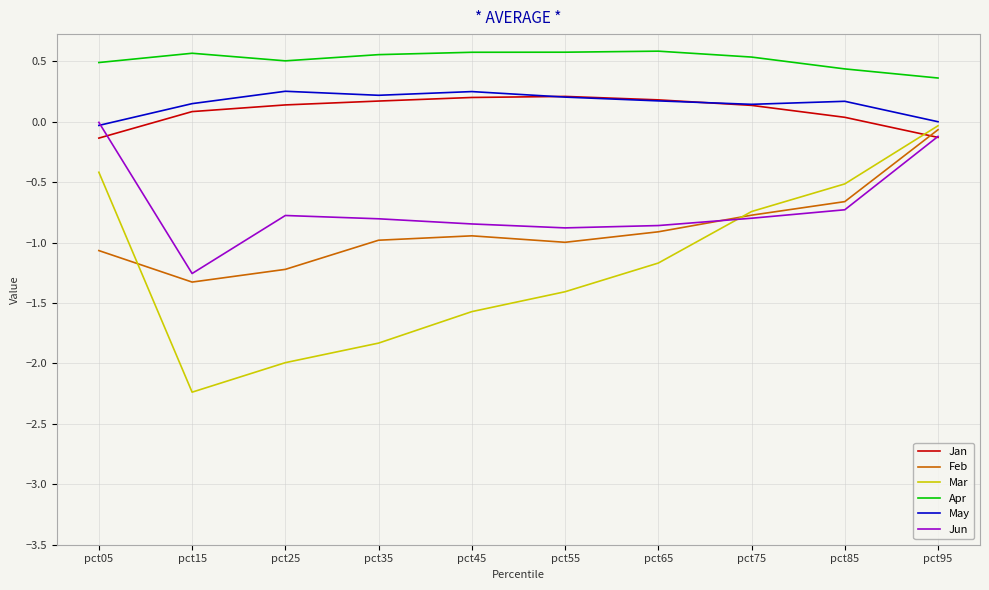

What is the minimum value shown in the chart?

-2.2